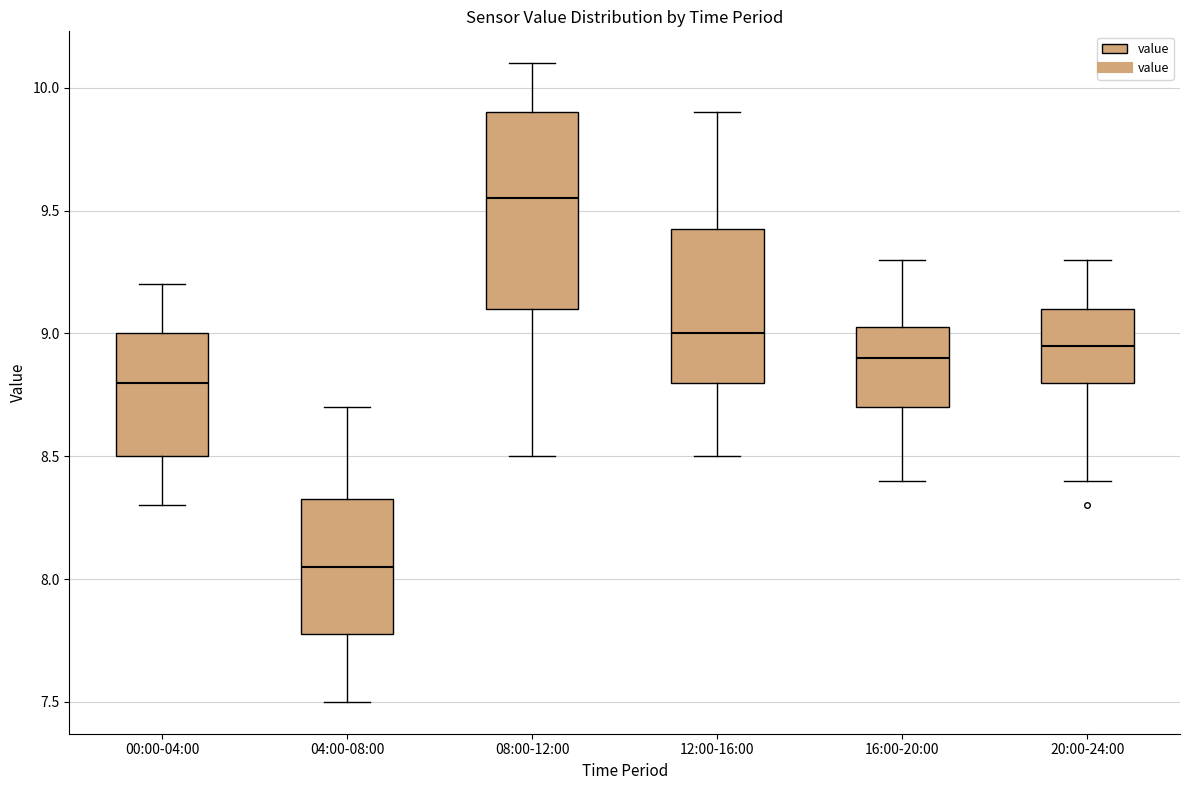

Which box is the tallest, from its lower edge to its upper edge?

08:00-12:00